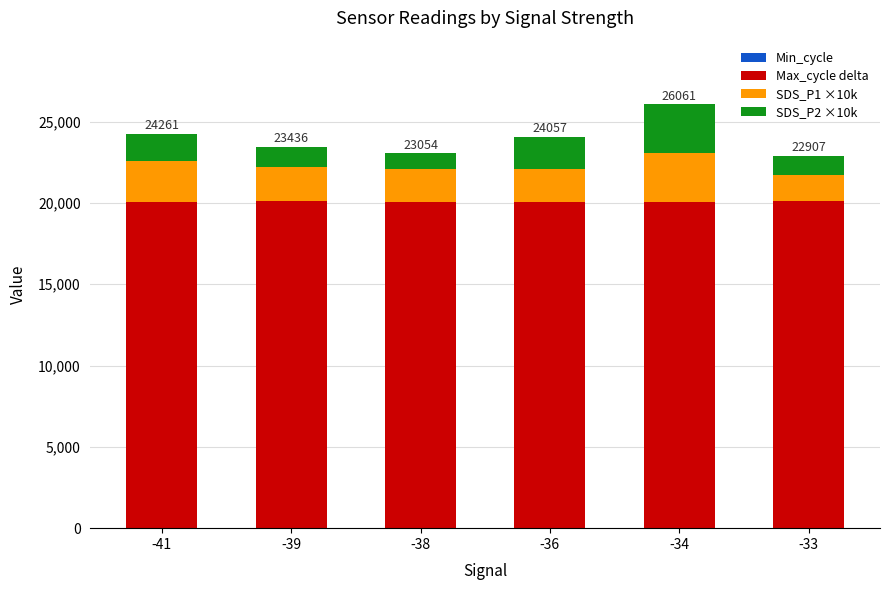

The SDS_P1 ×10k series shows 3000 at -34. True or false?

True